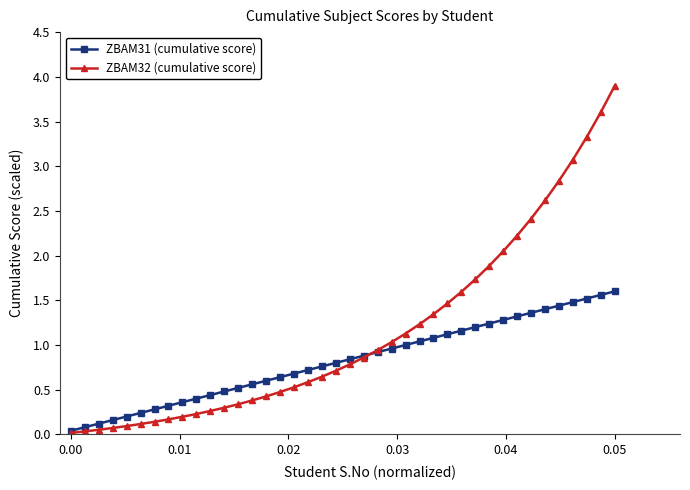

What are all the series names shown in the legend?

ZBAM31 (cumulative score), ZBAM32 (cumulative score)